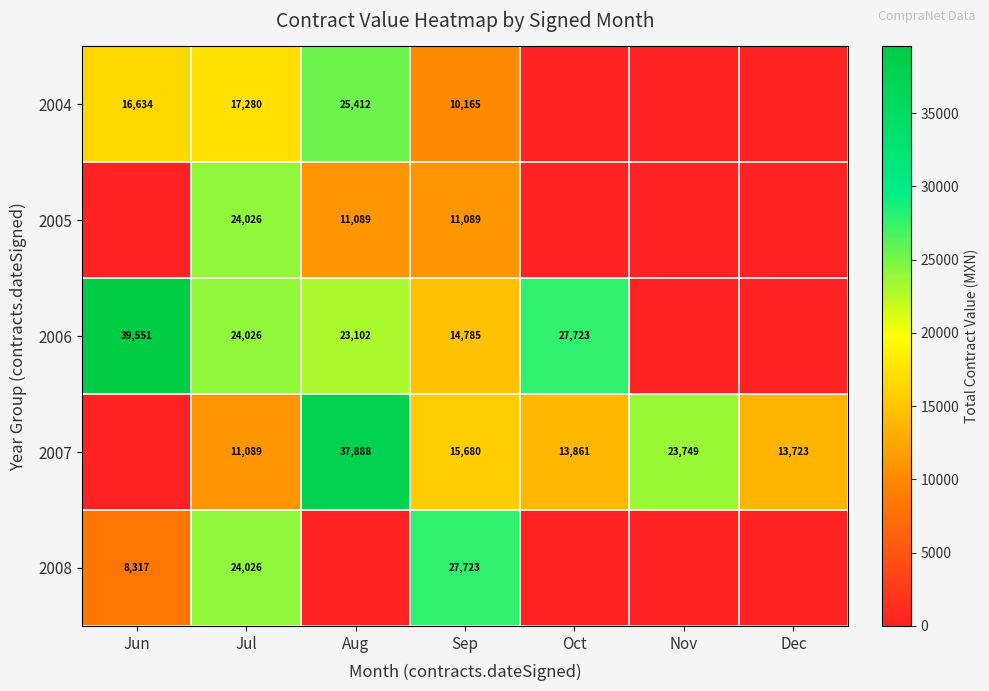

Is it true that 2006 equals 16198 at Jun?

False